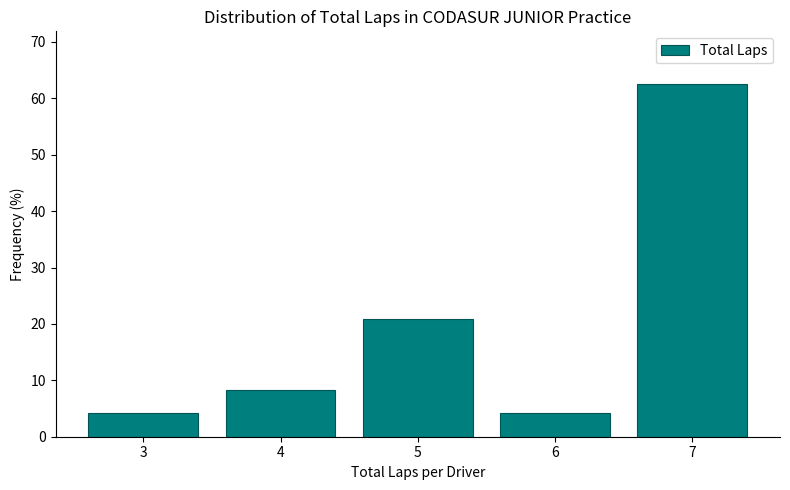

Reading left to right, list all the values displayed in this chart.

3=4.2	4=8.3	5=20.8	6=4.2	7=62.5